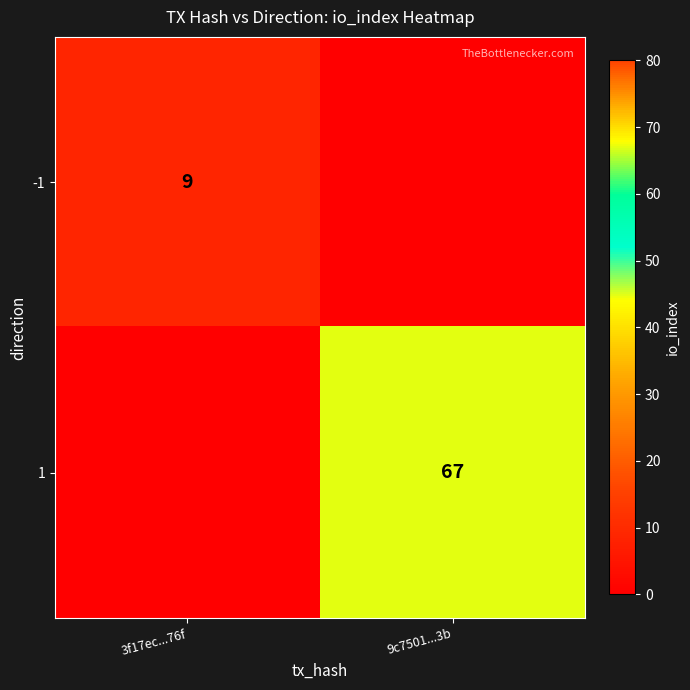

The -1 series shows 14 at 3f17ec...76f. True or false?

False